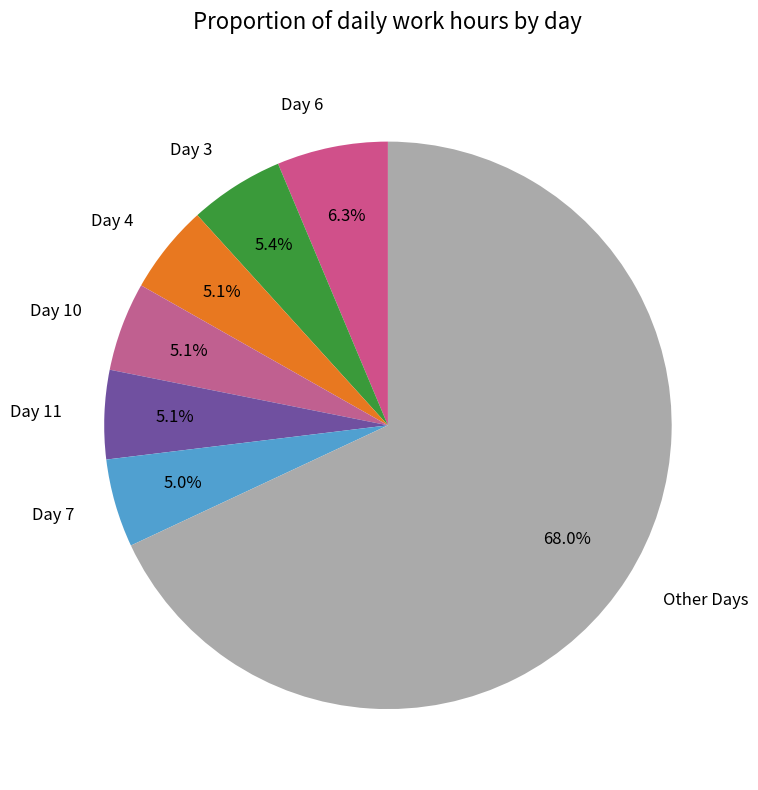

To the nearest percent, what portion does Day 11 represent?

5%